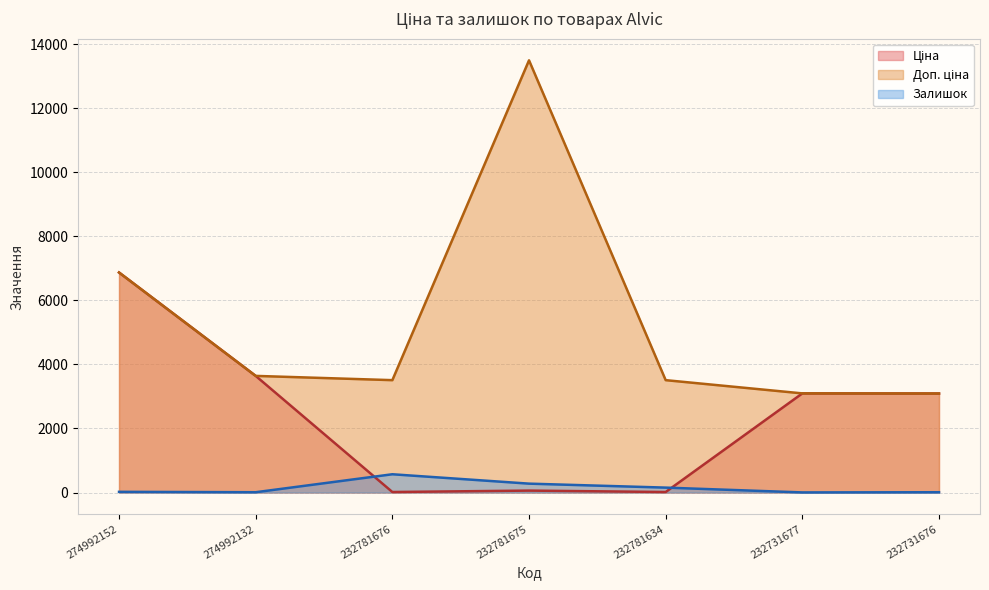

What is the sum of the Доп. ціна values at 232781634 and 232731677?

6603.0